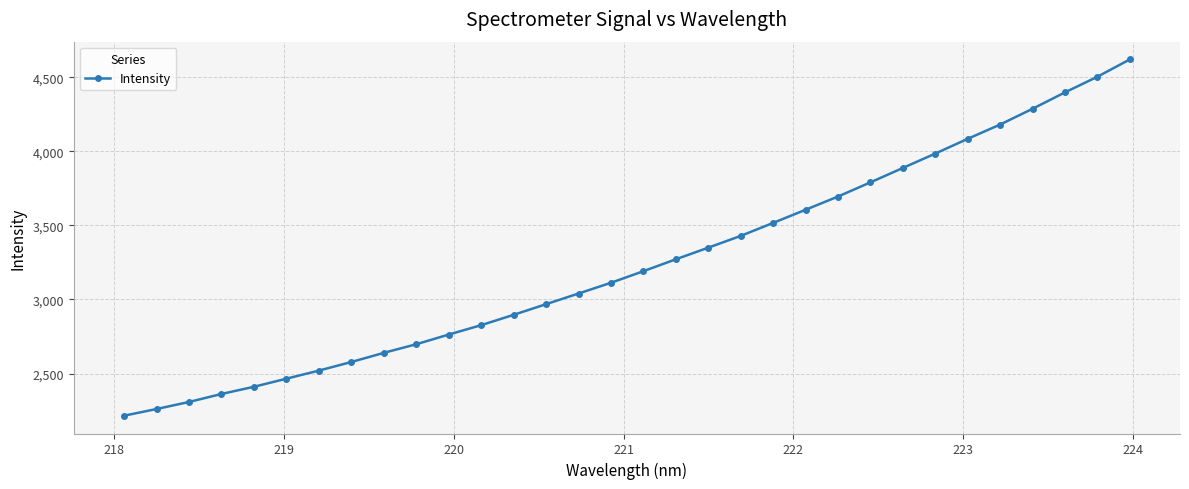

What is the value of the 20th point from the left?

3429.4